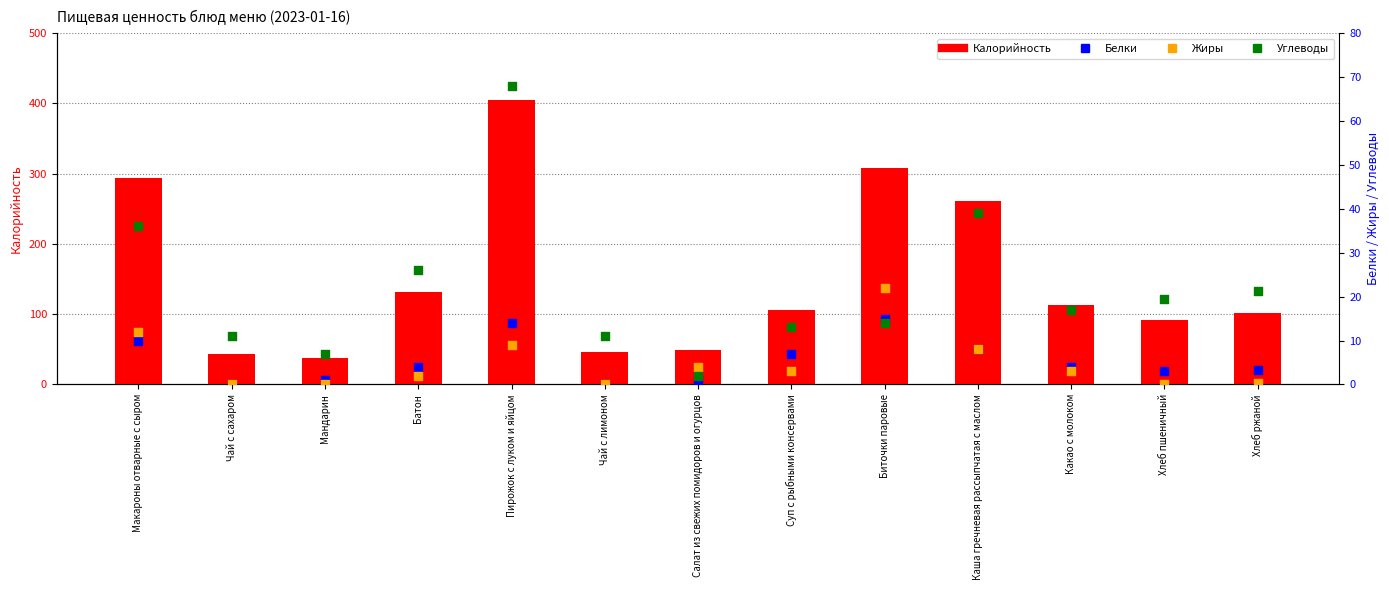

What is the total value across all series at Салат из свежих помидоров и огурцов?

56.0